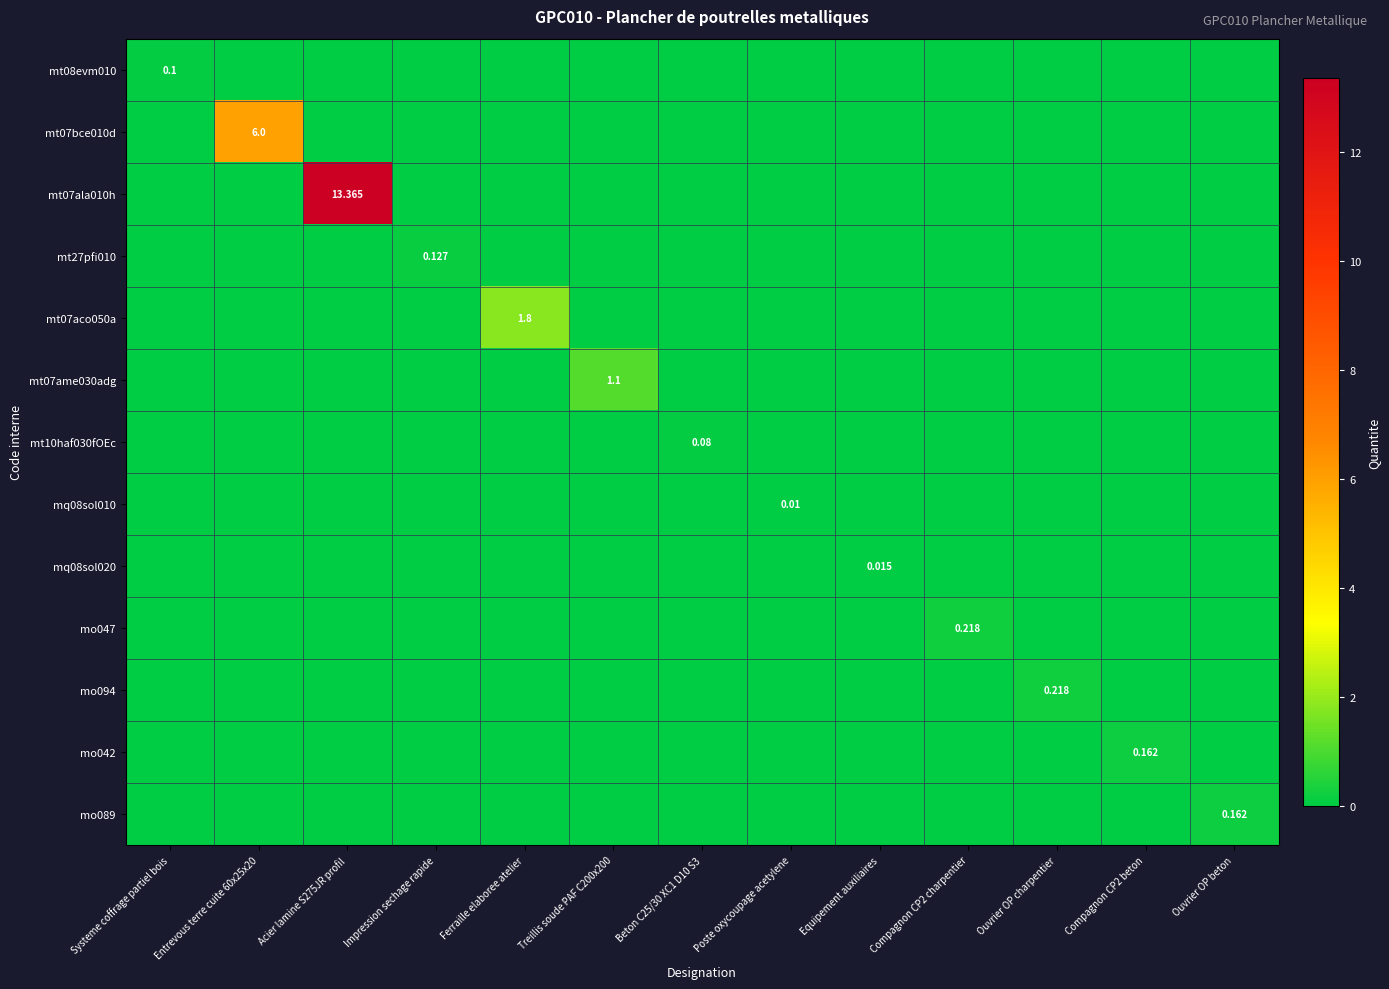

What is the spread (max minus min) of values at Impression sechage rapide?

0.1